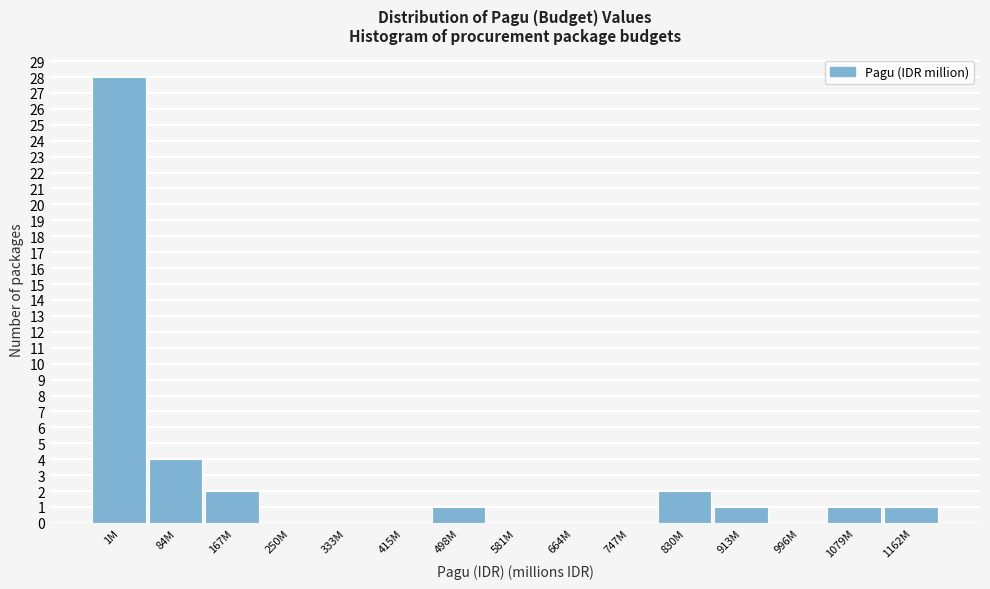

Reading left to right, transcribe all the data shown in this chart.

1M=28	84M=4	167M=2	250M=0	333M=0	415M=0	498M=1	581M=0	664M=0	747M=0	830M=2	913M=1	996M=0	1079M=1	1162M=1